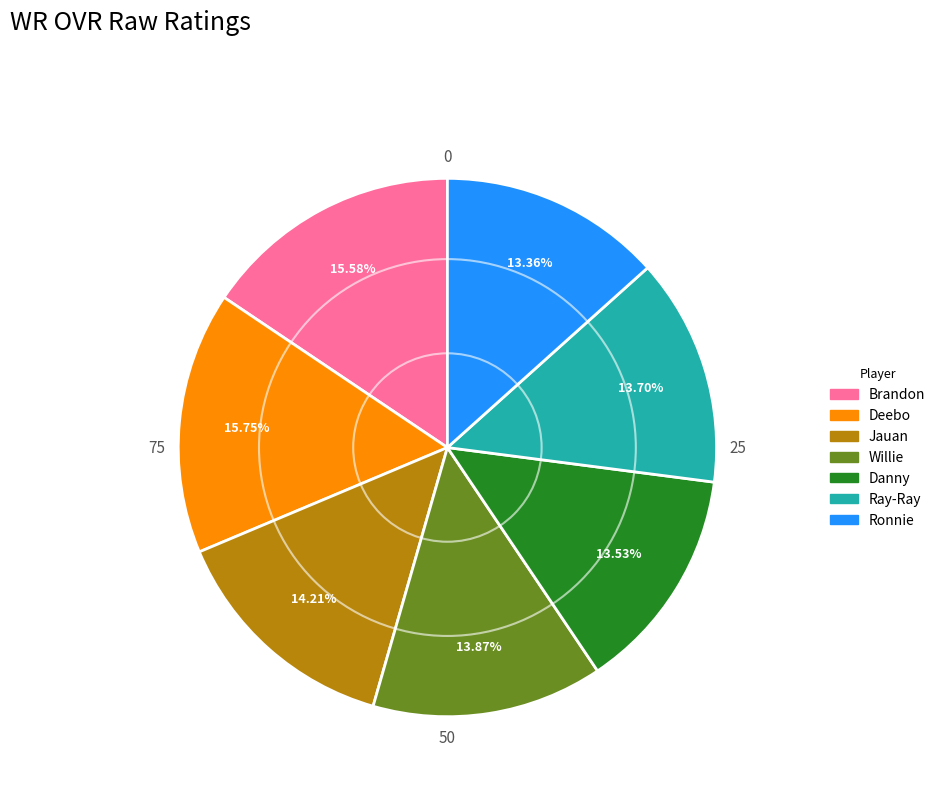

Combined, what portion of the pie is Danny and Jauan?

27.7%